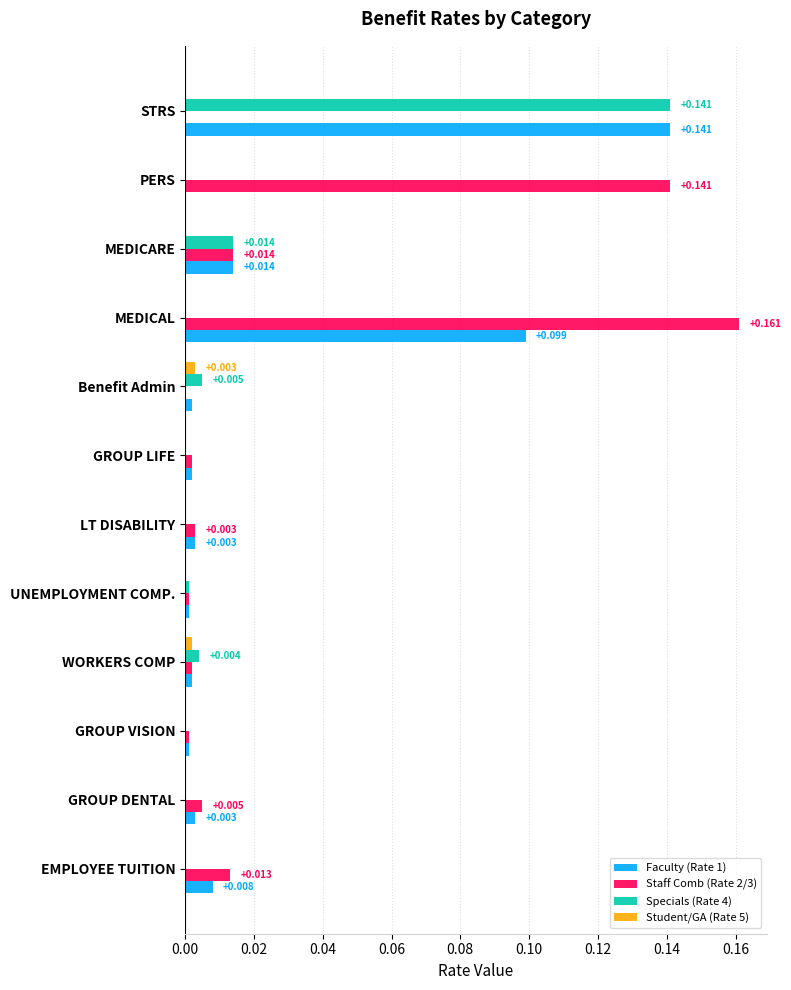

Is the value of Faculty (Rate 1) at WORKERS COMP greater than the value of Staff Comb (Rate 2/3) at MEDICAL?

No